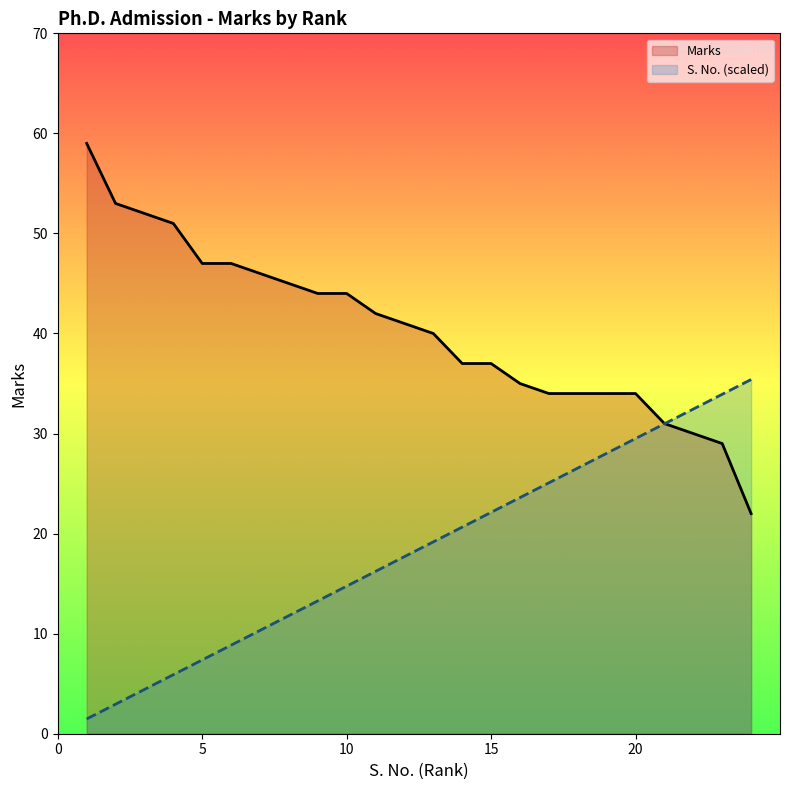

Reading left to right, extract all data points from this chart.

Marks: 1=59.0	2=53.0	3=52.0	4=51.0	5=47.0	6=47.0	7=46.0	8=45.0	9=44.0	10=44.0	11=42.0	12=41.0	13=40.0	14=37.0	15=37.0	16=35.0	17=34.0	18=34.0	19=34.0	20=34.0	21=31.0	22=30.0	23=29.0	24=22.0
S. No.: 1=1.5	2=3.0	3=4.4	4=5.9	5=7.4	6=8.8	7=10.3	8=11.8	9=13.3	10=14.8	11=16.2	12=17.7	13=19.2	14=20.7	15=22.1	16=23.6	17=25.1	18=26.6	19=28.0	20=29.5	21=31.0	22=32.5	23=33.9	24=35.4